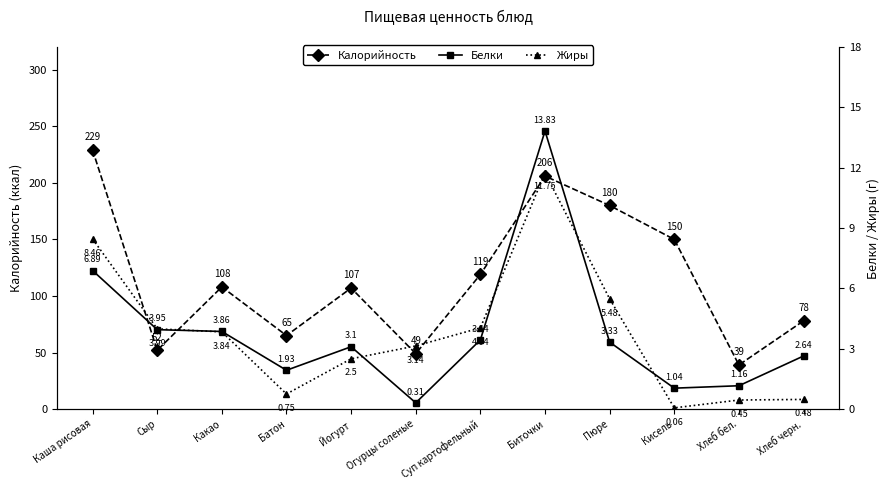

At which category does Калорийность reach its first local peak?

Какао